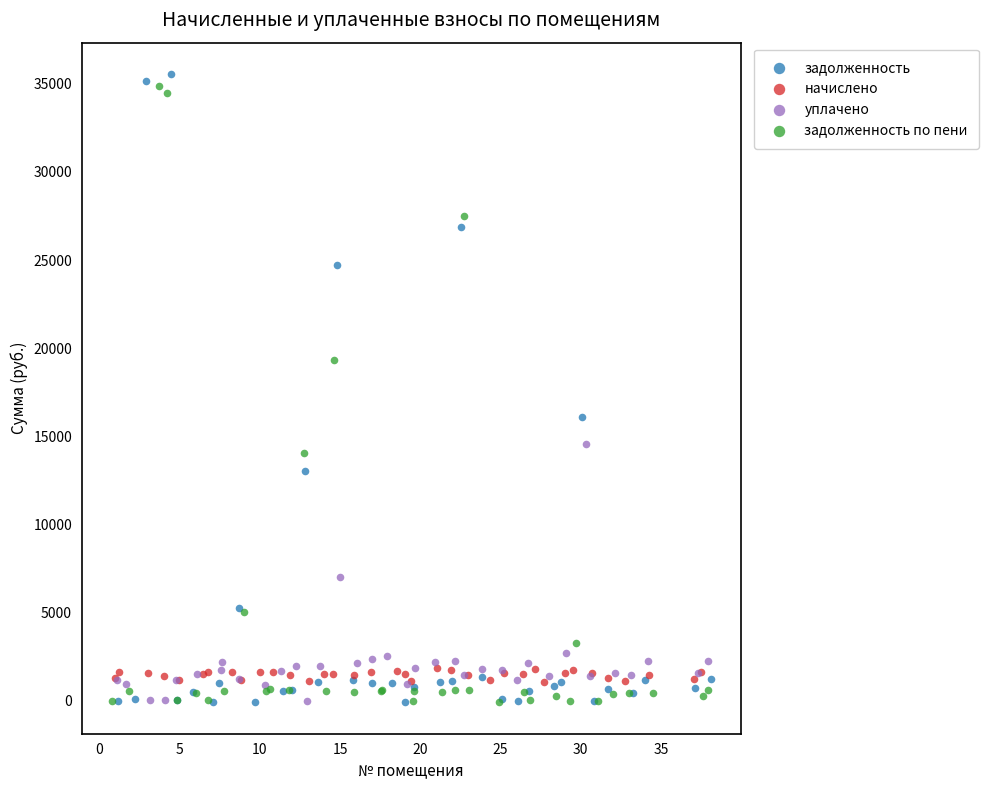

What are all the series names shown in the legend?

задолженность, начислено, уплачено, задолженность по пени